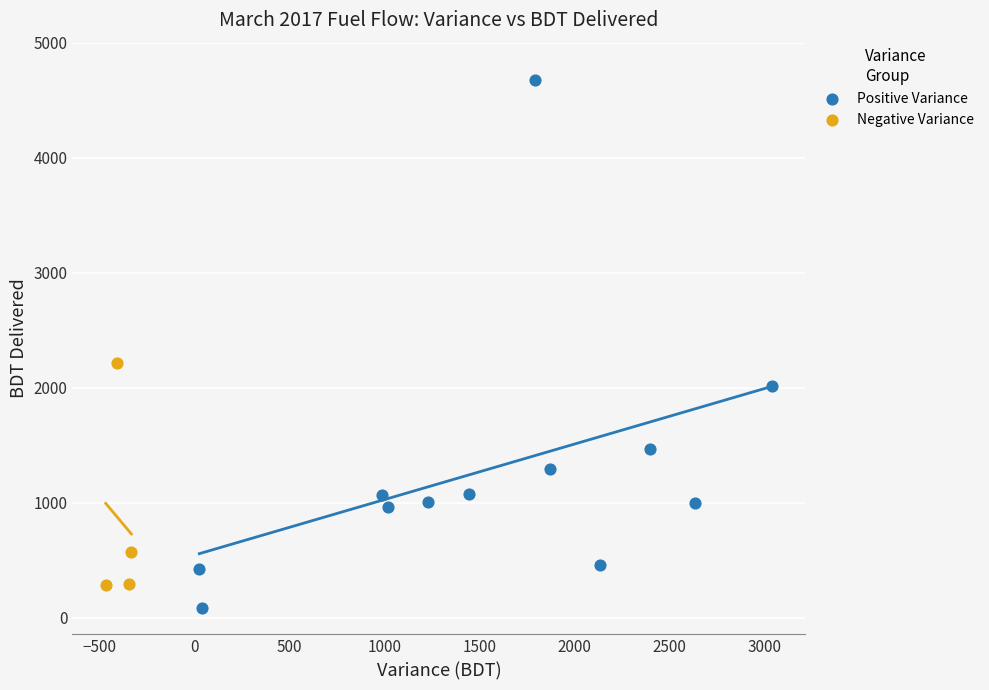

Which series contains the highest Y value?

Positive Variance